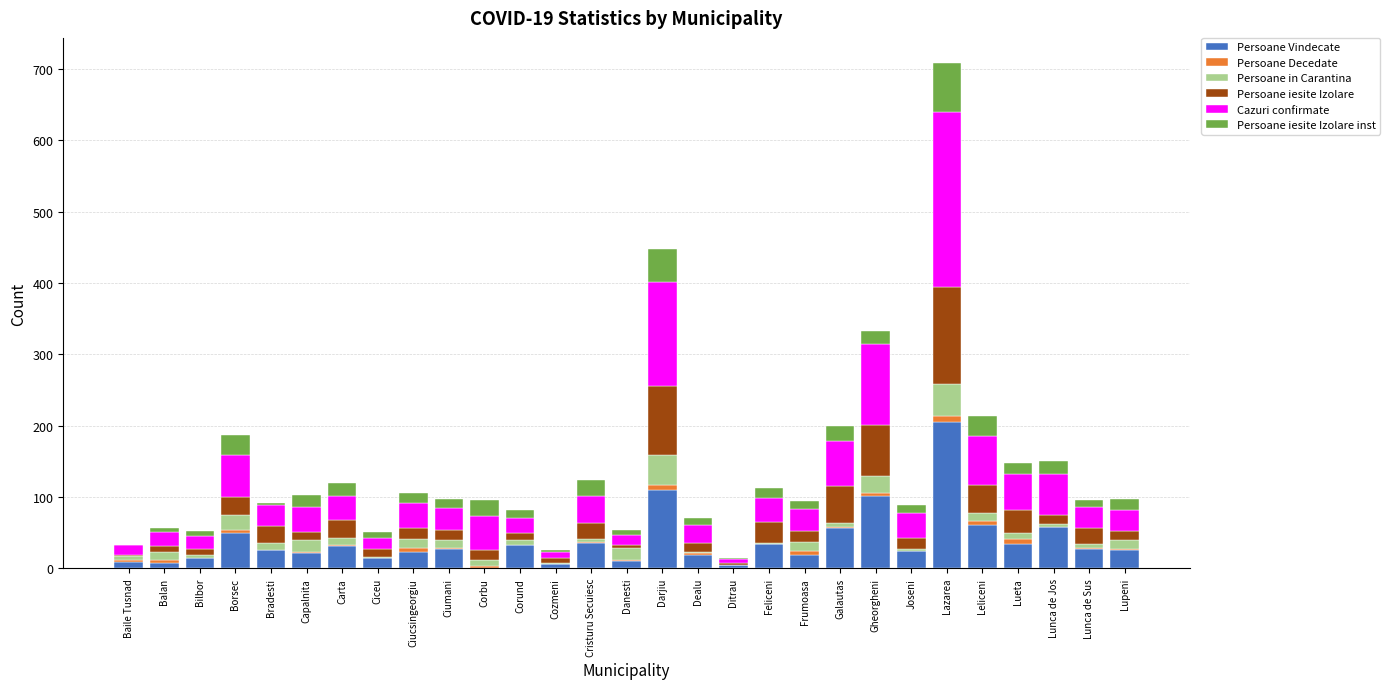

Does the chart contain stacked bars?

Yes